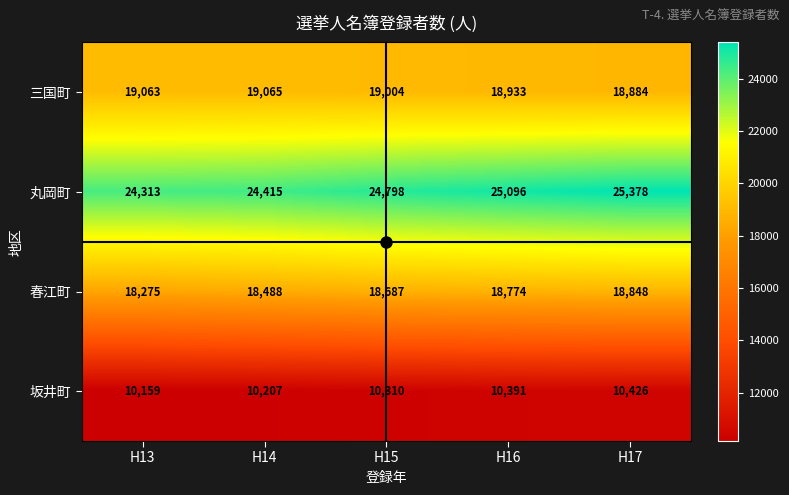

Which series has the largest total across all categories?

丸岡町